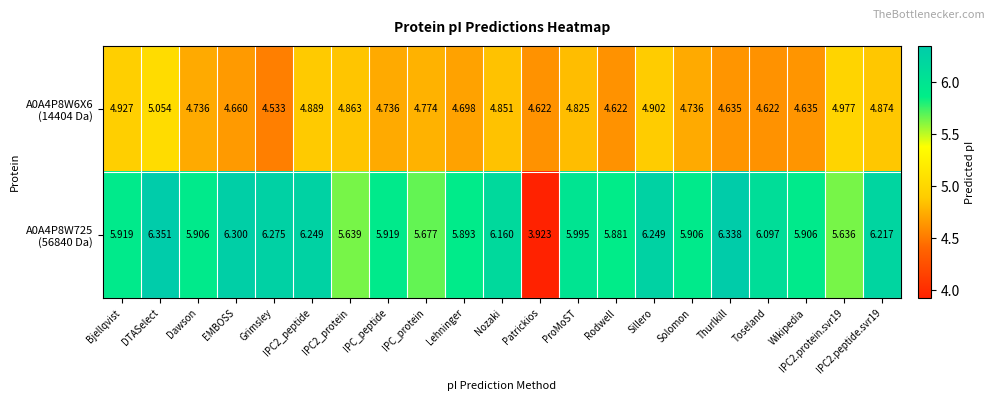

At which category is the sum across all series the highest?

DTASelect